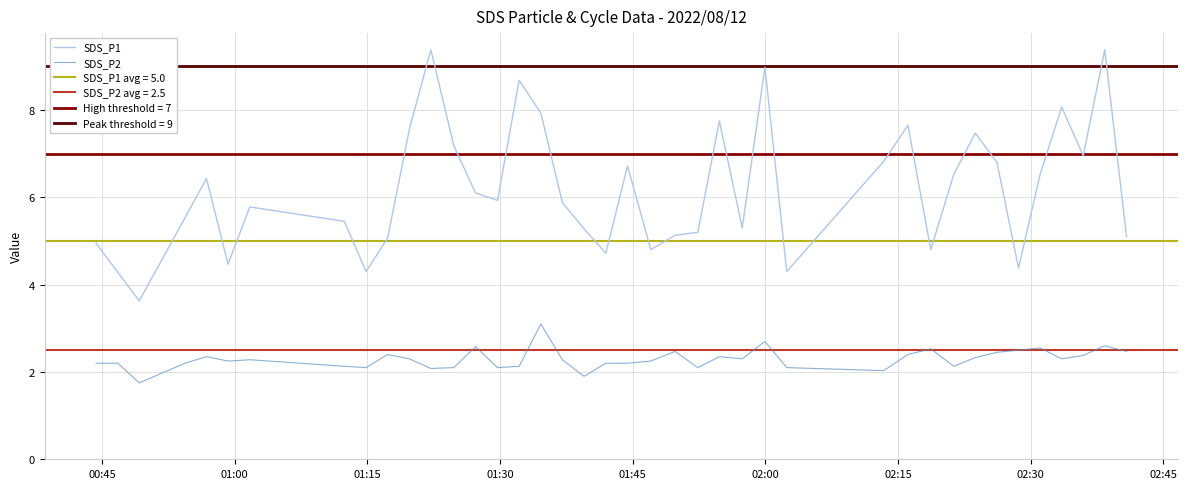

What is the average value of the SDS_P1 series?

6.2